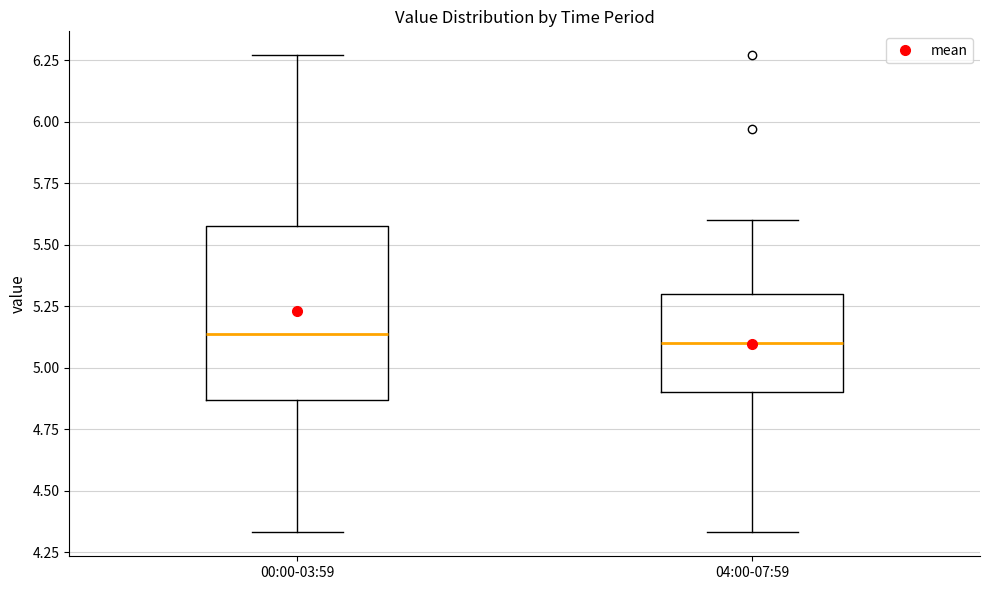

Reading left to right, transcribe this box plot: for each box, give where its median line is, the range the box spans, and where its two whiskers end, as read against the y-axis. The values are not printed on the chart, so give them approximately, as read against the axis.

00:00-03:59: median 5.15, box 4.85 to 5.60, whiskers 4.35 to 6.25
04:00-07:59: median 5.10, box 4.90 to 5.30, whiskers 4.35 to 5.60